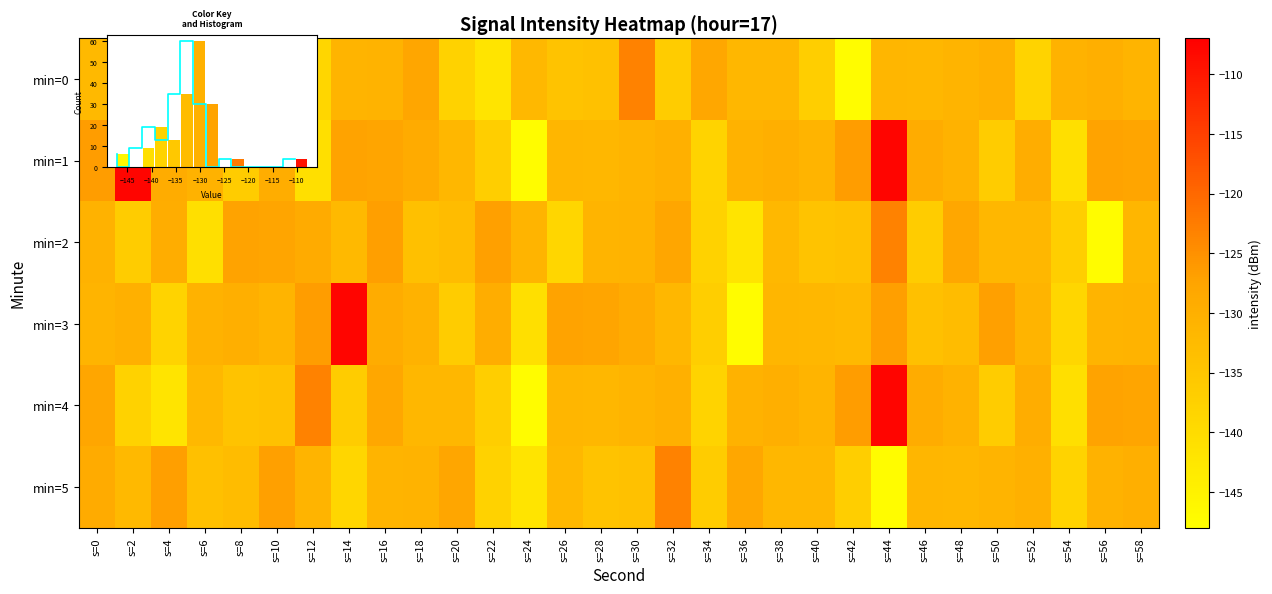

What is the difference between the min=3 values at s=6 and s=36?

16.8